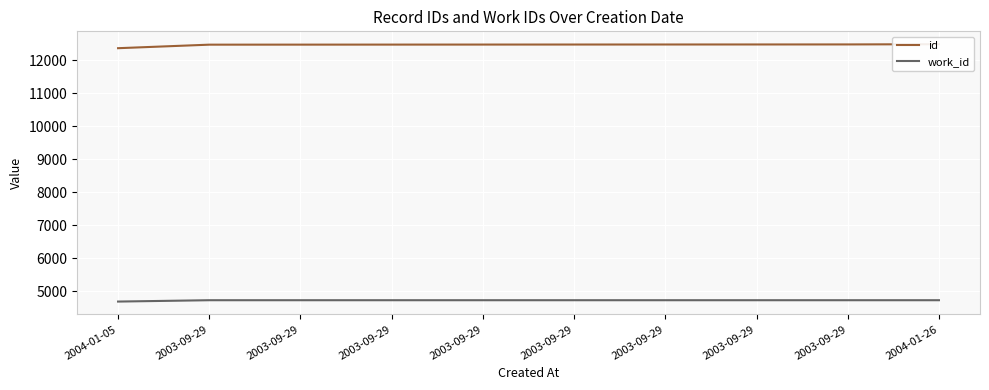

The value of id at 2003-09-29 is 17268. True or false?

False